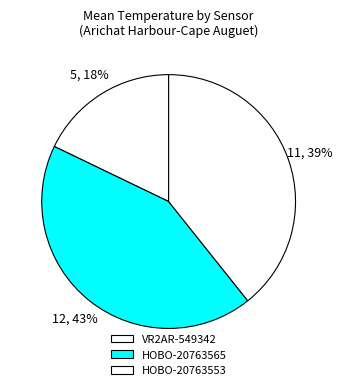

Combined, do HOBO-20763553 and HOBO-20763565 account for over 50%?

Yes